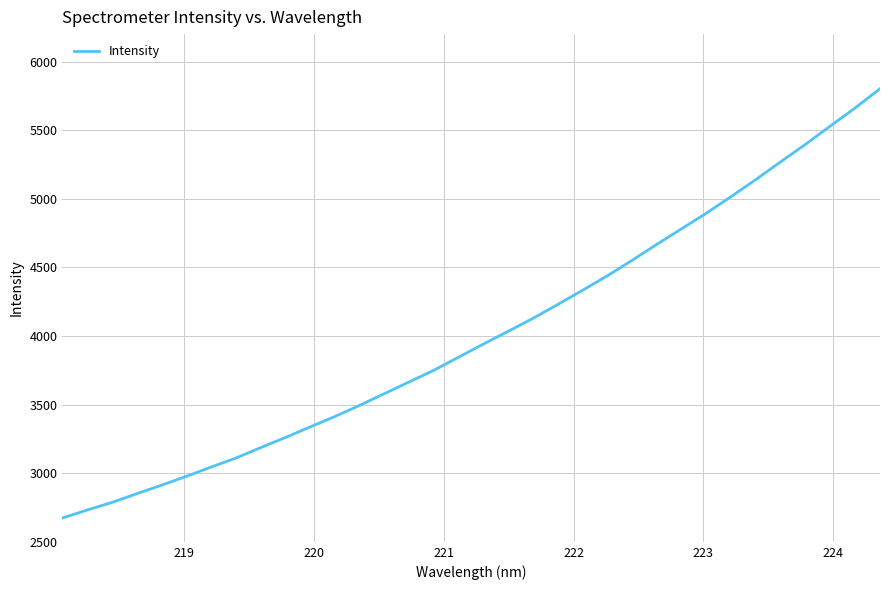

What is the difference between the maximum and minimum values?

3128.8